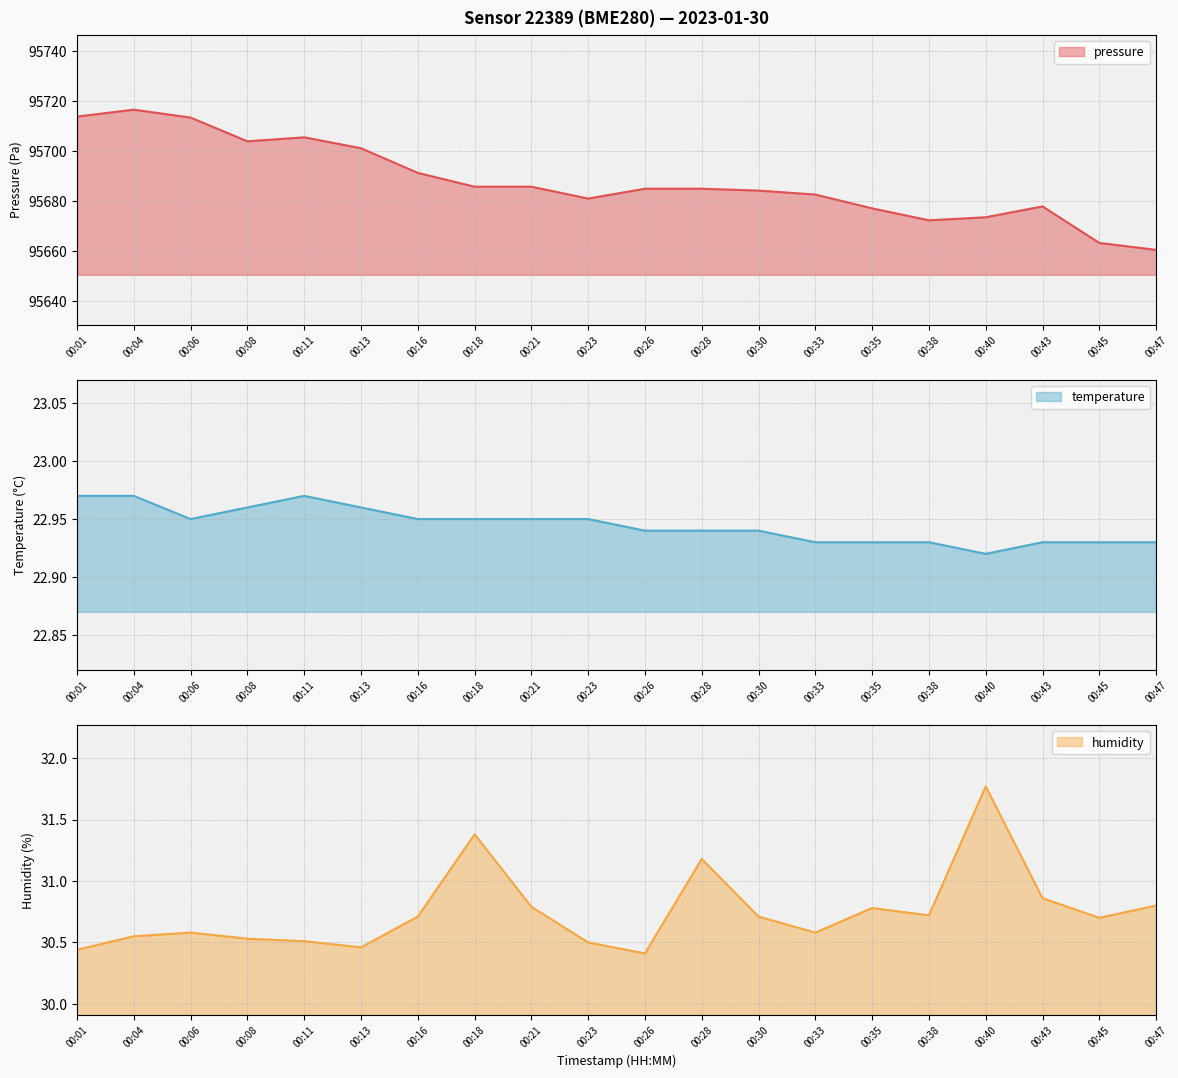

True or false: humidity and pressure cross at least once.

False